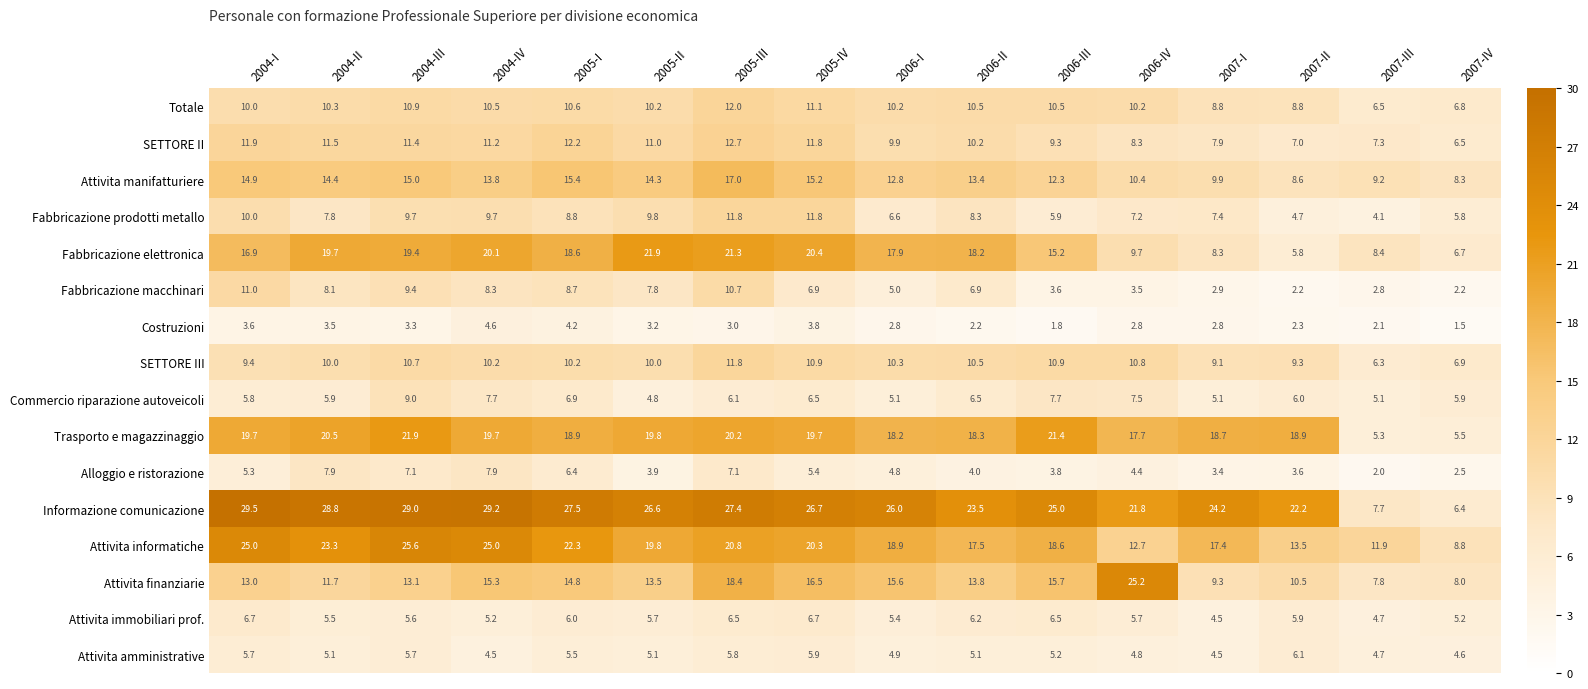

Which category has the lowest value across all series?

2007-IV